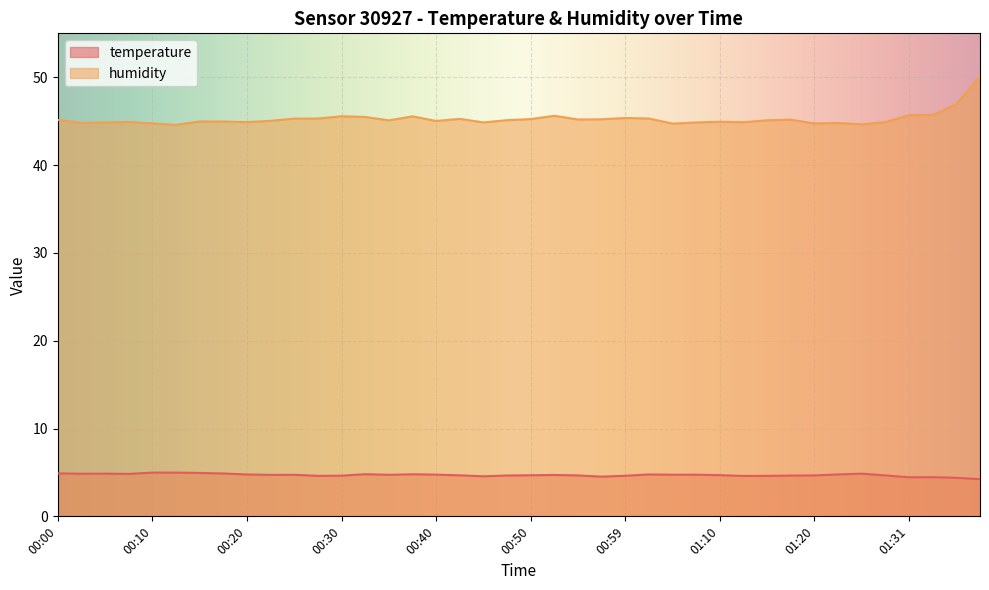

Rank the series by their average value, from lowest to highest.

temperature, humidity